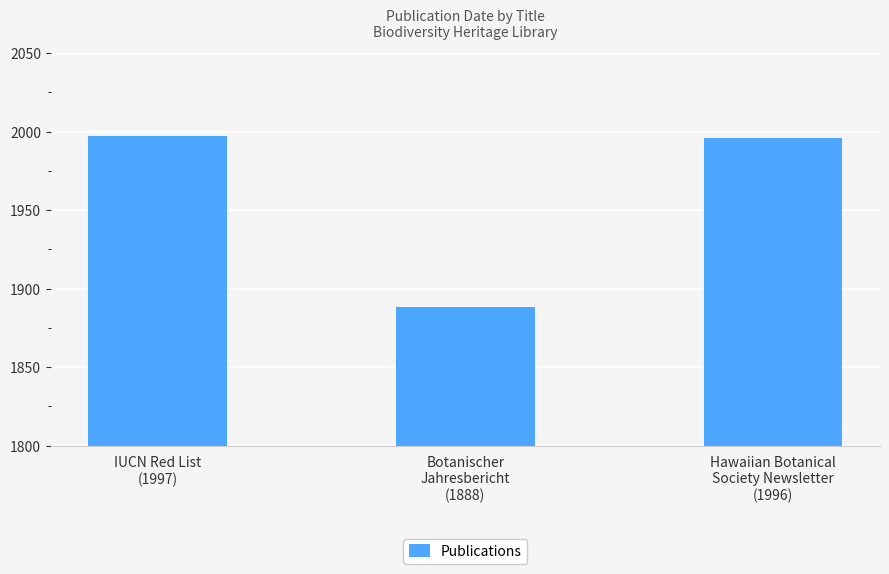

Does the chart contain any negative values?

No